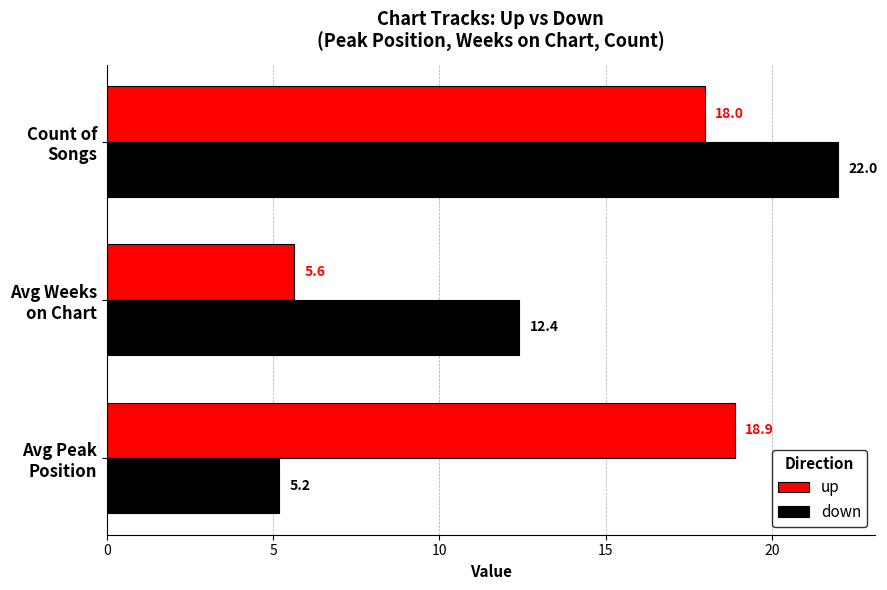

List the series in order of their overall mean, highest first.

up, down